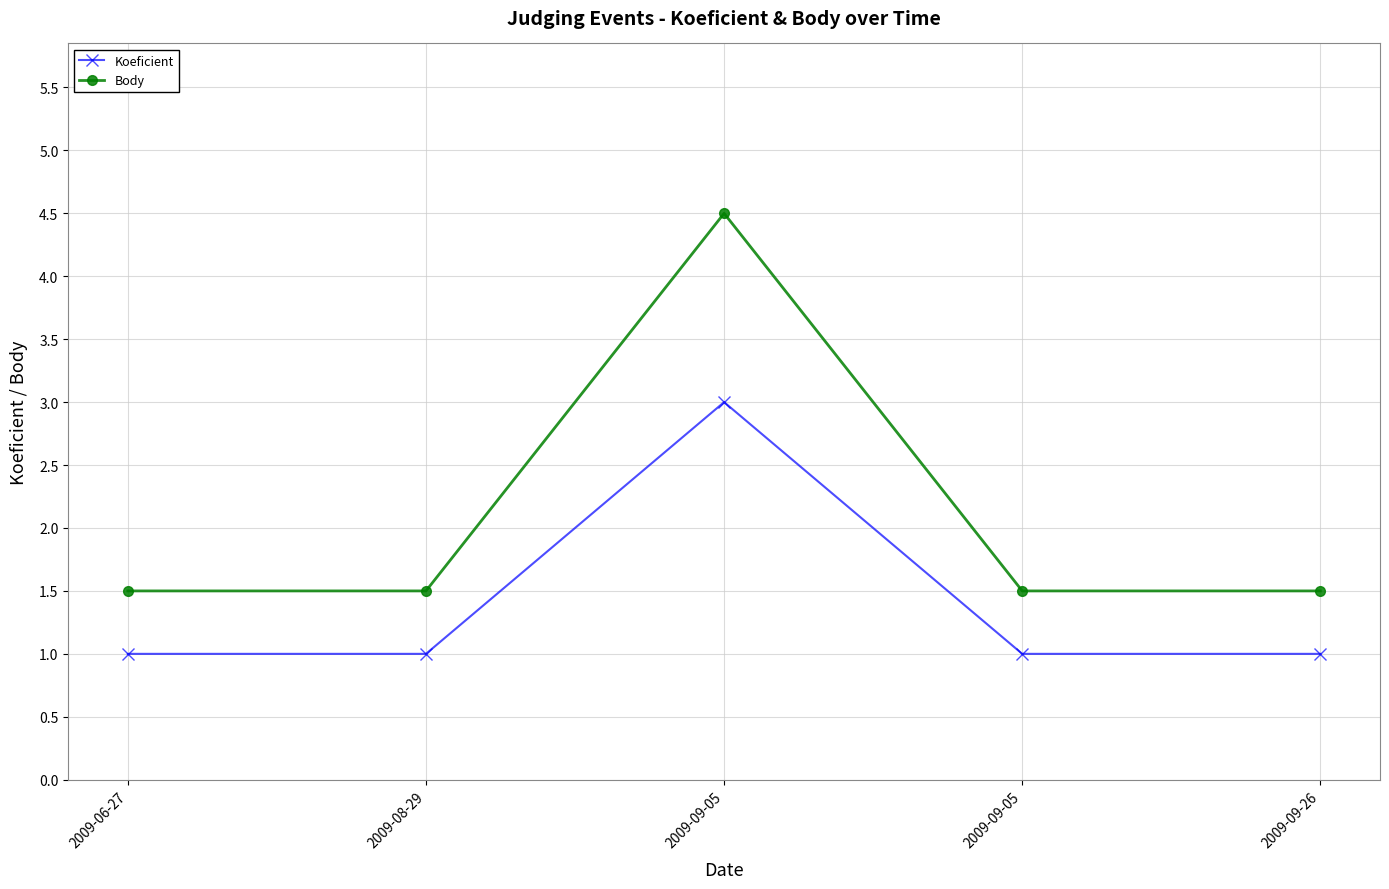

List the series in order of their overall mean, lowest first.

Koeficient, Body